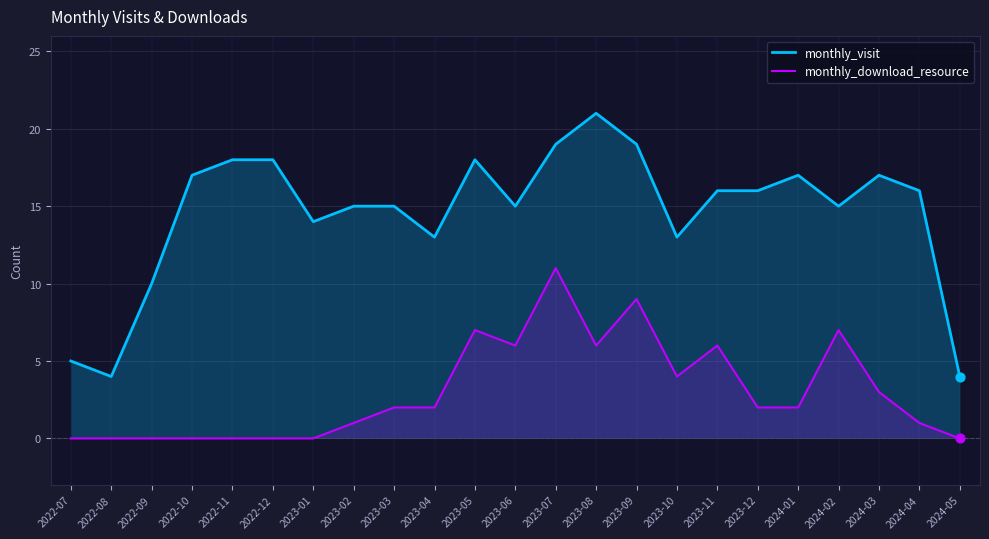

Which series has the widest spread of Y values?

monthly_visit